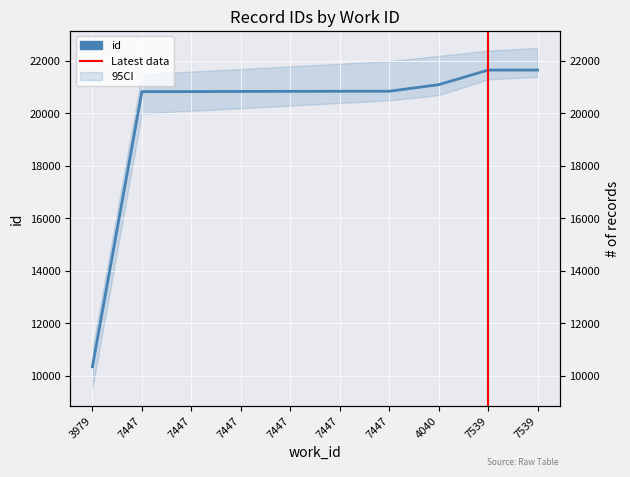

What is the label of the 4th point from the left?

7447